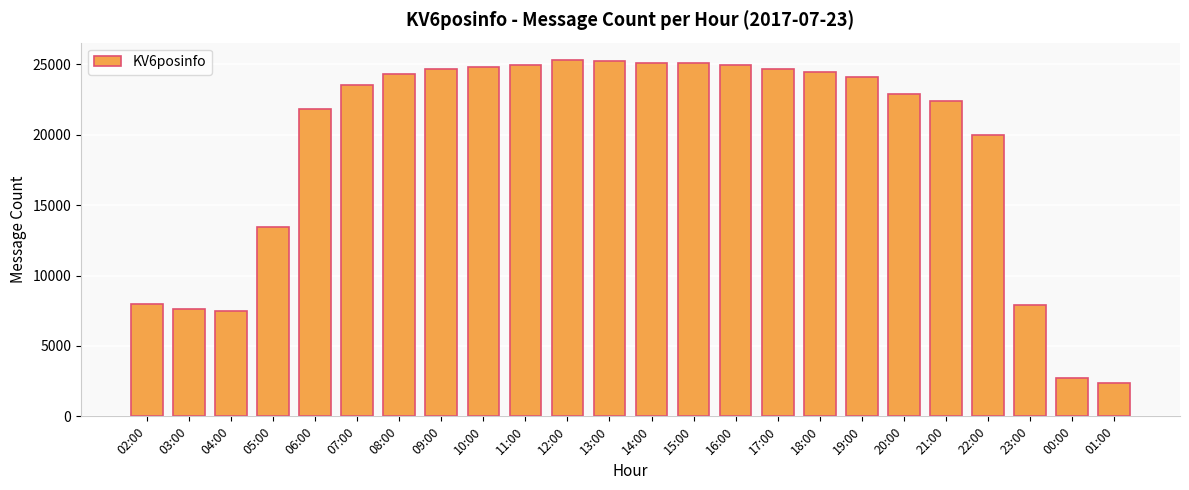

Is it true that the value at 11:00 is 24959?

True